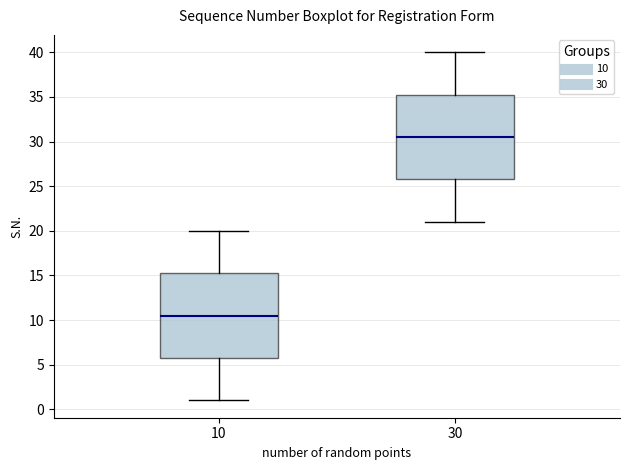

Reading left to right, read every box against the y-axis: the position of its median line, the range the box covers, and the ends of its whiskers. The values are not printed on the chart, so give them approximately, as read against the axis.

10: median 10.5, box 6.0 to 15.5, whiskers 1.0 to 20.0
30: median 30.5, box 26.0 to 35.5, whiskers 21.0 to 40.0